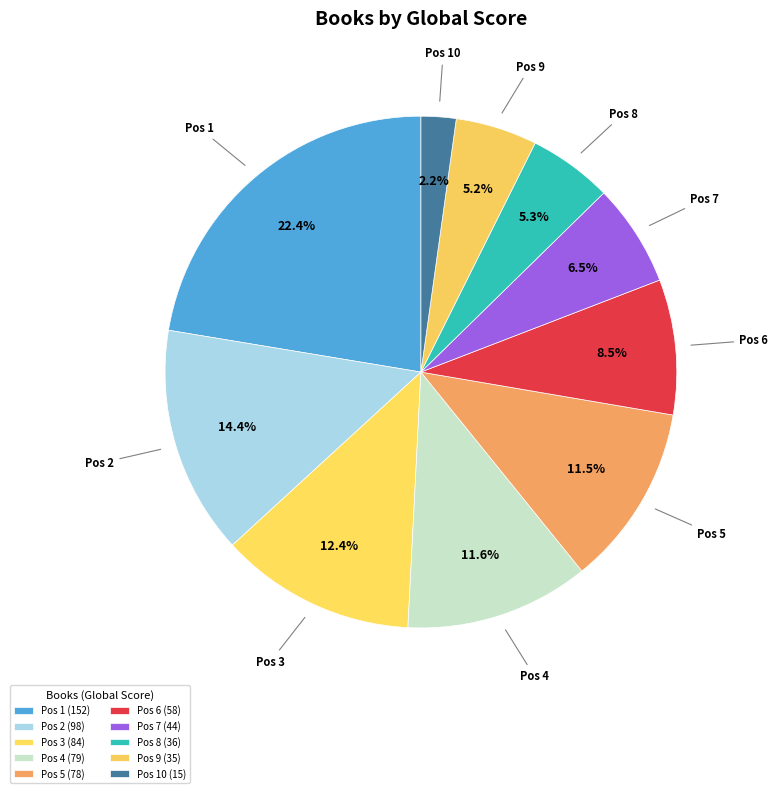

To the nearest percent, what is the difference between the largest and smallest slice percentages?

20%